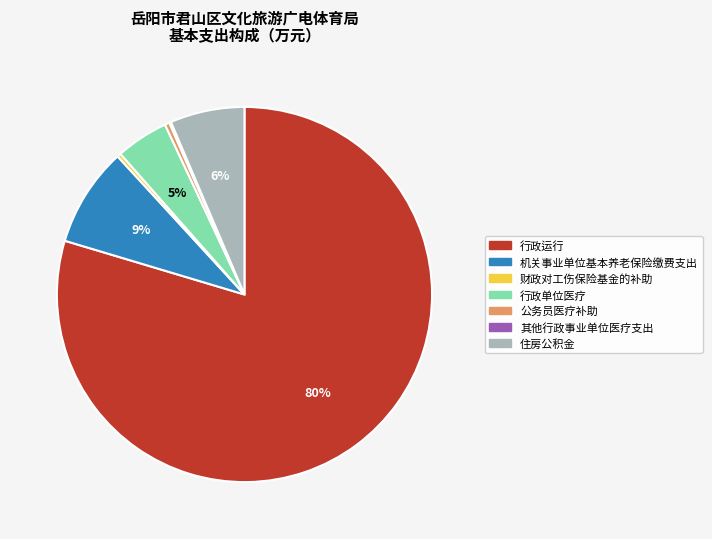

Which category has the biggest portion of the pie?

行政运行